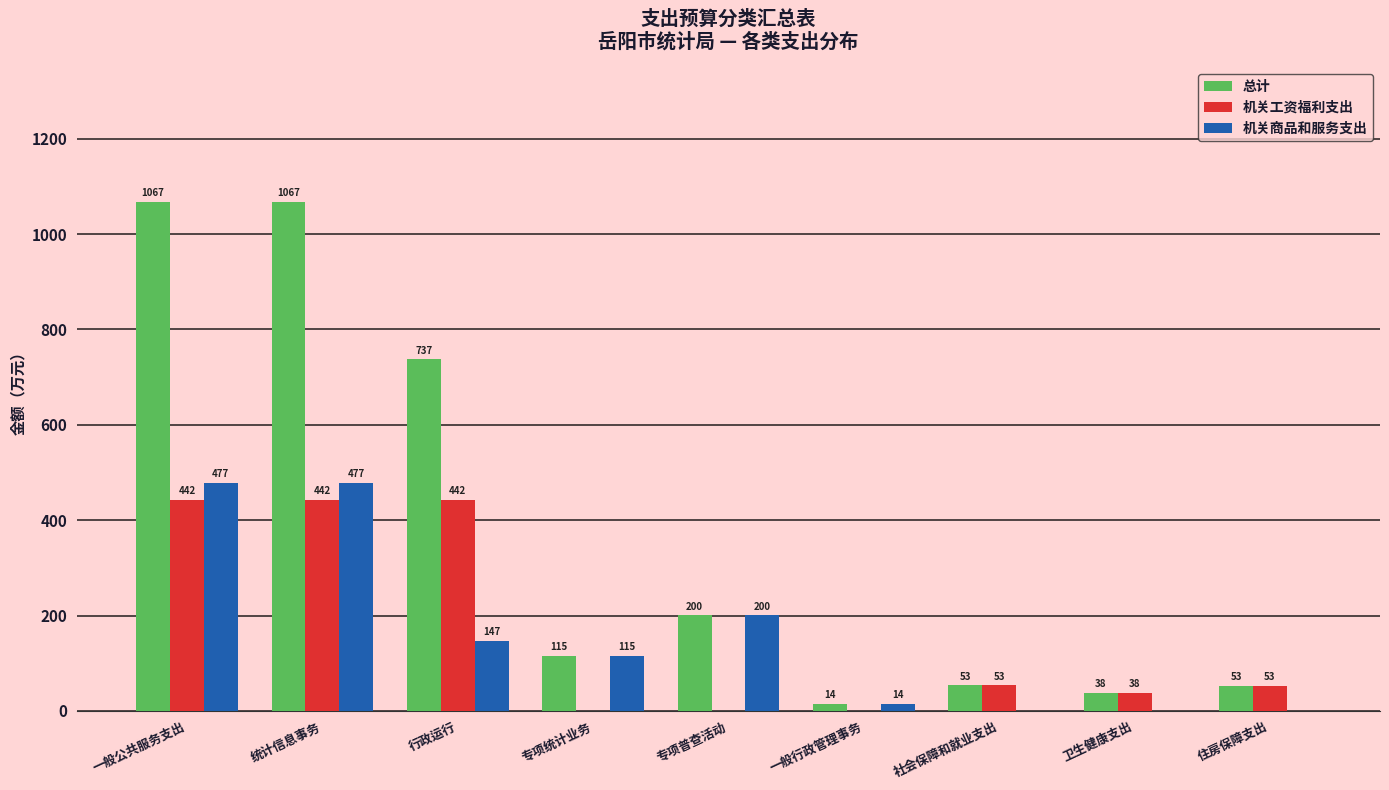

How many categories are shown in the chart?

9